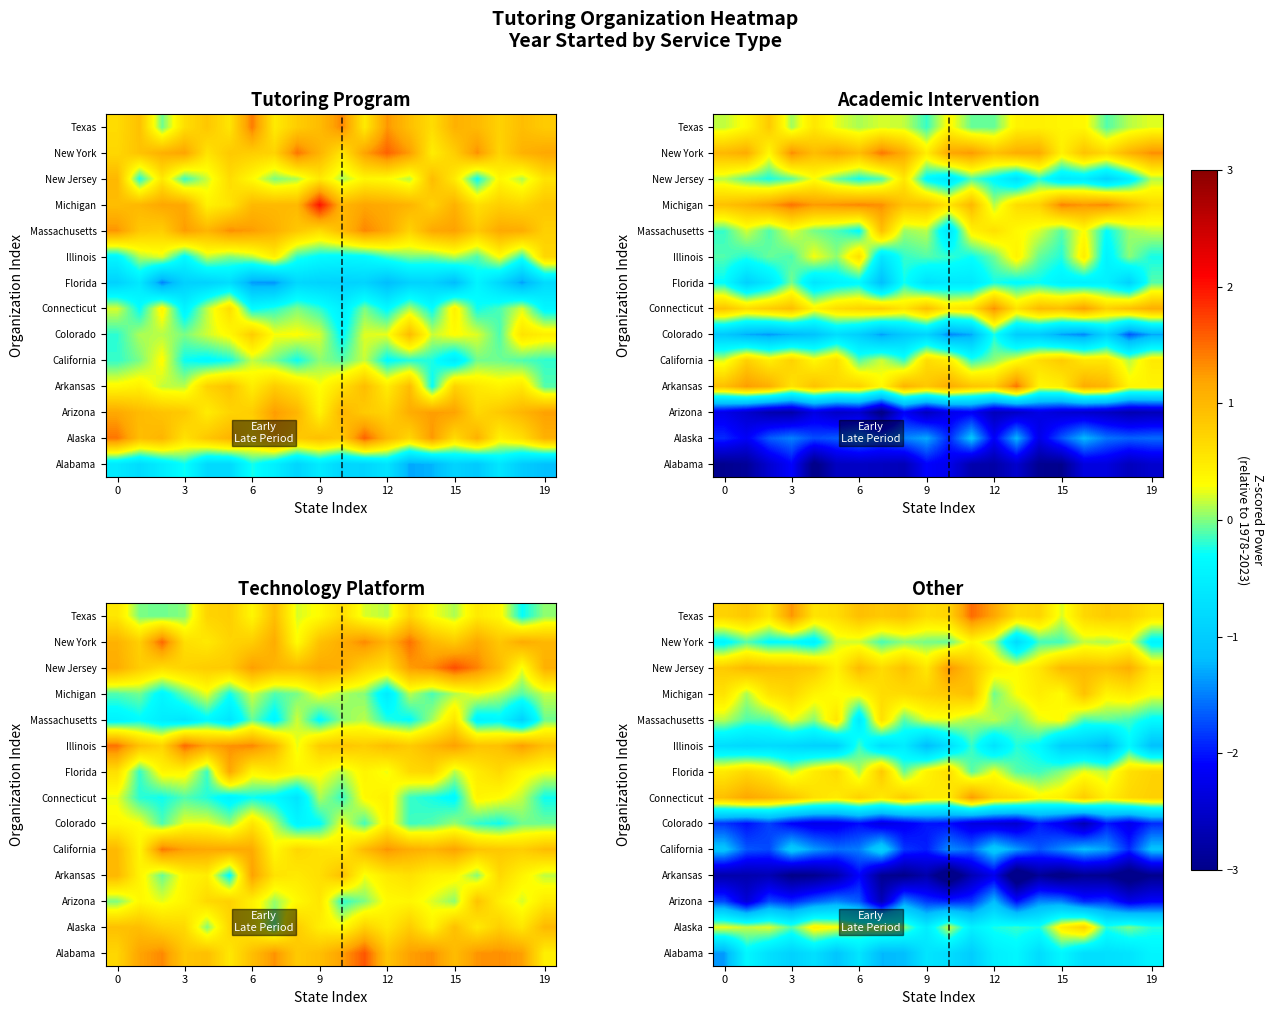

What is the minimum value shown in the chart?

-3.4